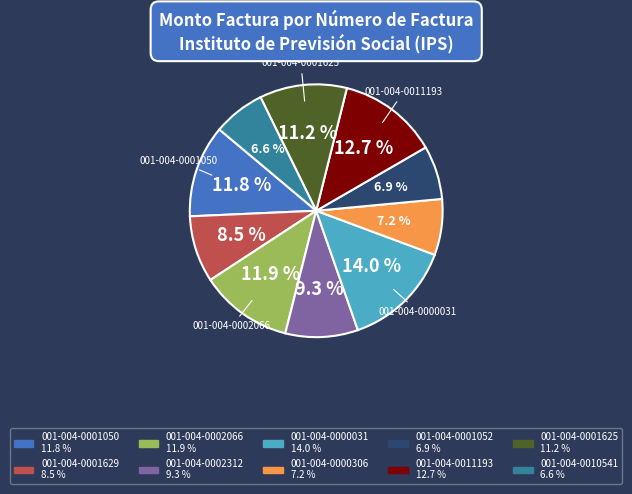

Is there a majority slice in this chart?

No